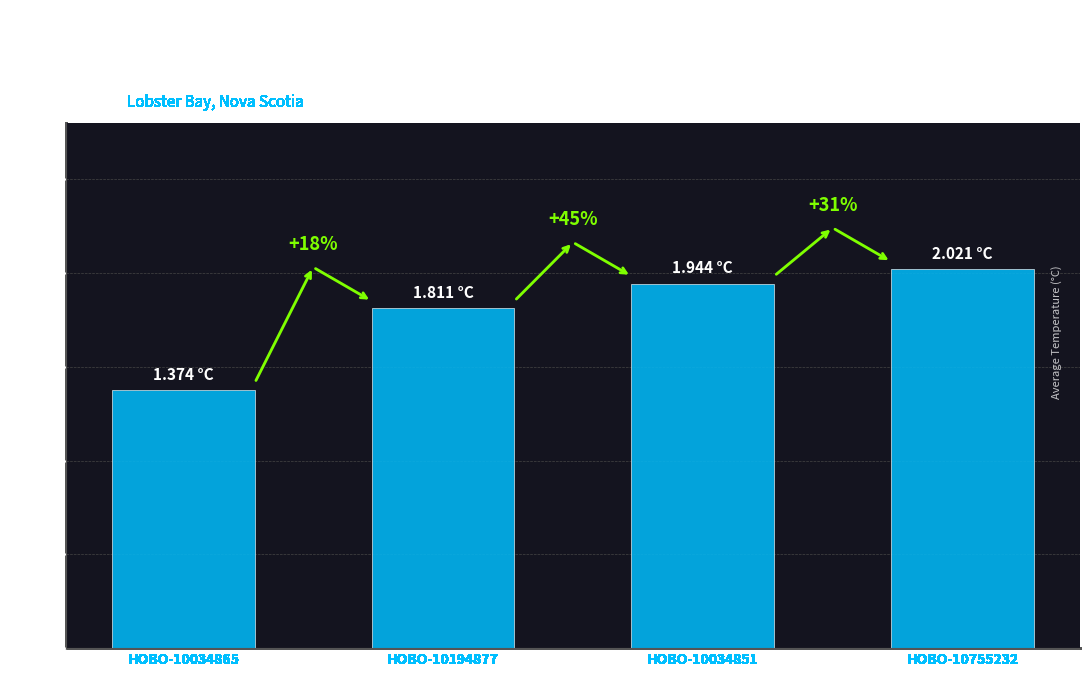

How many bars are there in total?

4